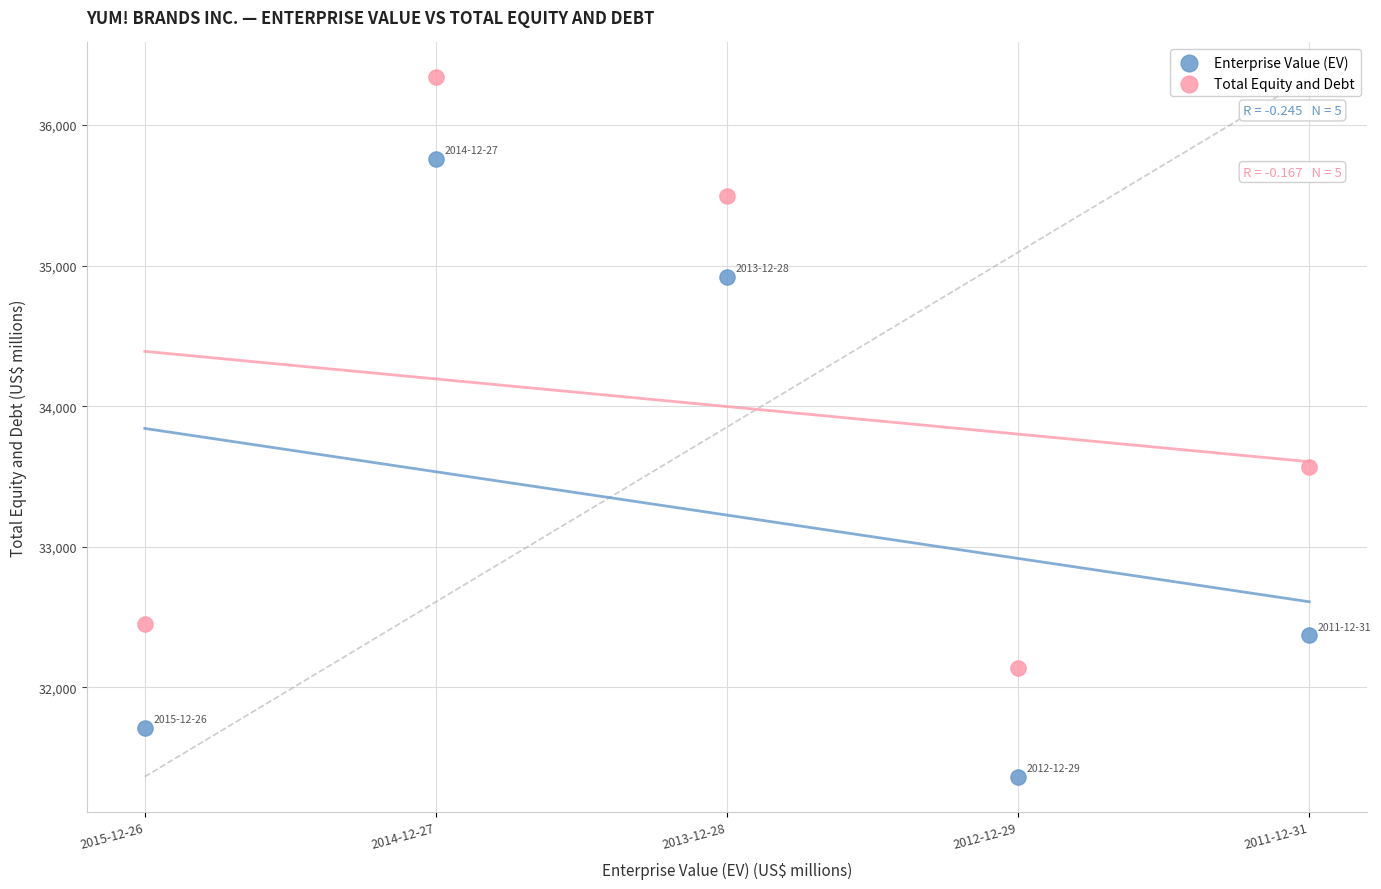

What are all the series names shown in the legend?

Enterprise Value (EV), Total Equity and Debt